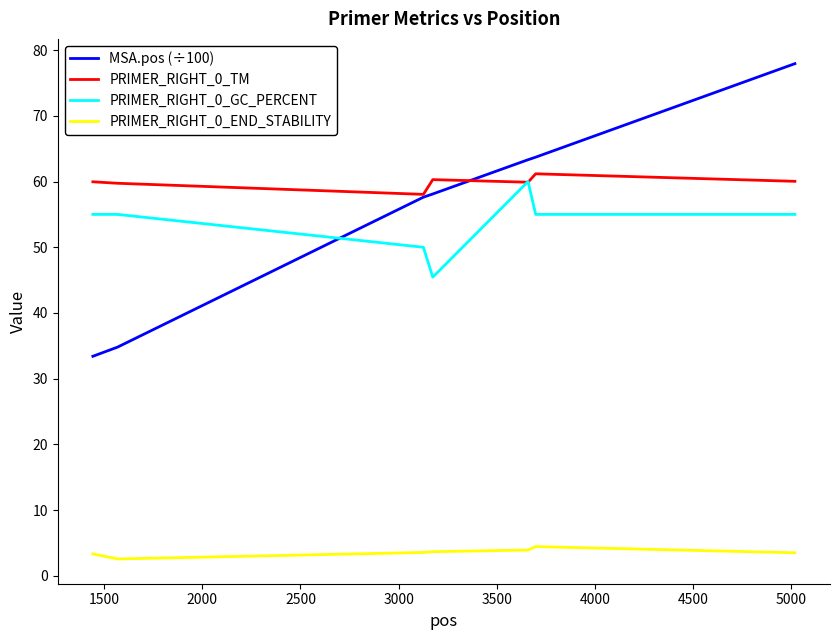

Which series has the largest total across all categories?

PRIMER_RIGHT_0_TM